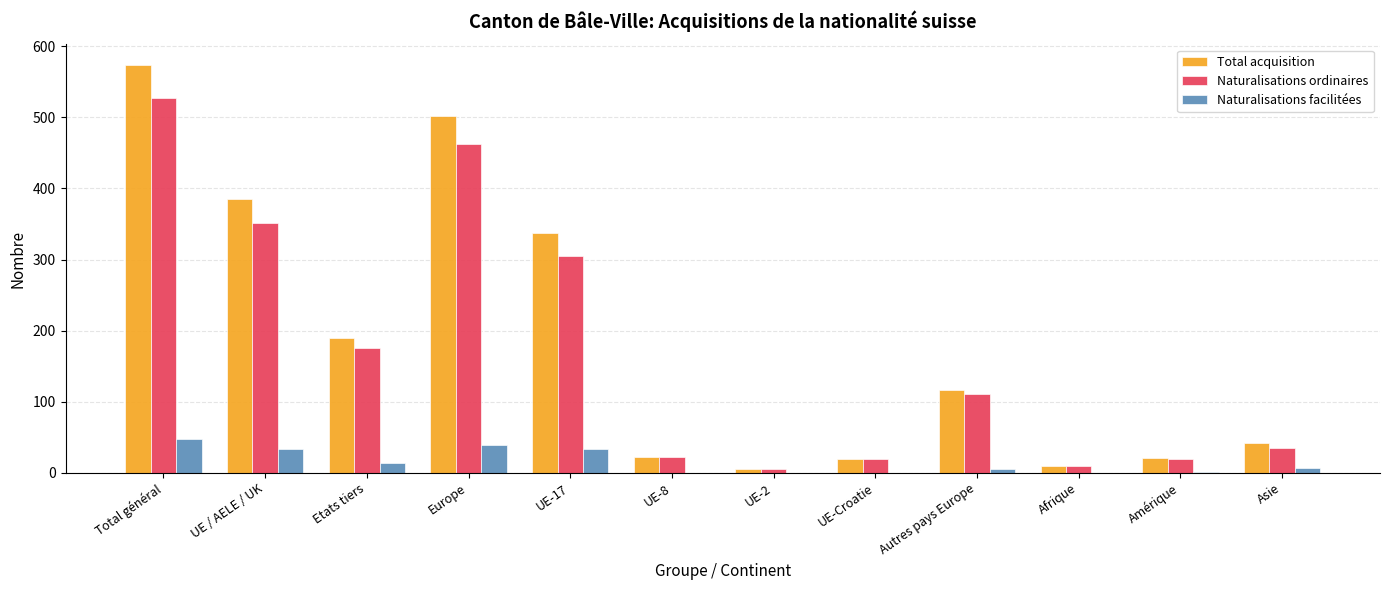

Does the chart contain stacked bars?

No